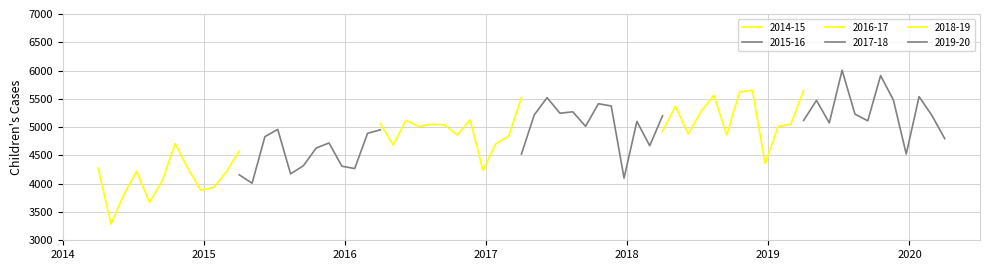

Reading left to right, list all the values displayed in this chart.

2014-15: 4277	3286	3805	4219	3669	4056	4709	4269	3884	3930	4213	4576
2015-16: 4157	4009	4832	4960	4174	4318	4631	4720	4309	4268	4890	4952
2016-17: 5061	4683	5122	5009	5050	5041	4860	5128	4235	4707	4838	5526
2017-18: 4525	5217	5521	5246	5271	5015	5414	5374	4099	5102	4671	5200
2018-19: 4925	5371	4878	5275	5564	4860	5619	5653	4352	5010	5050	5650
2019-20: 5118	5474	5075	6005	5231	5111	5911	5479	4525	5539	5207	4797